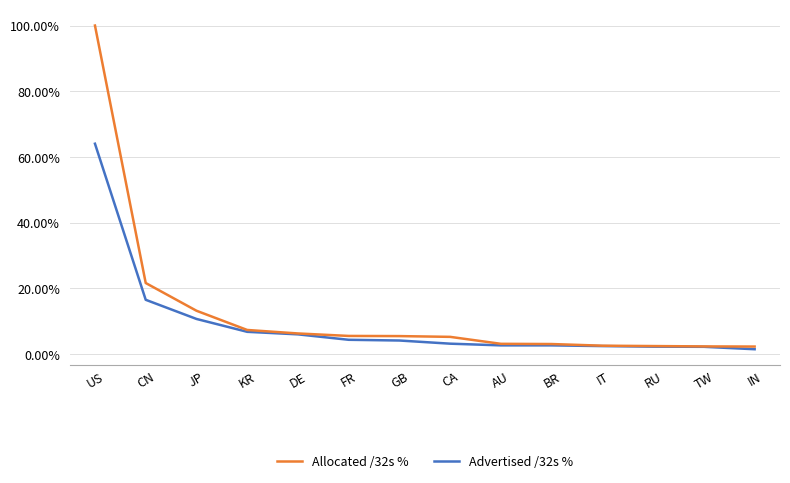

Which series has the largest range (max minus min)?

Allocated /32s %